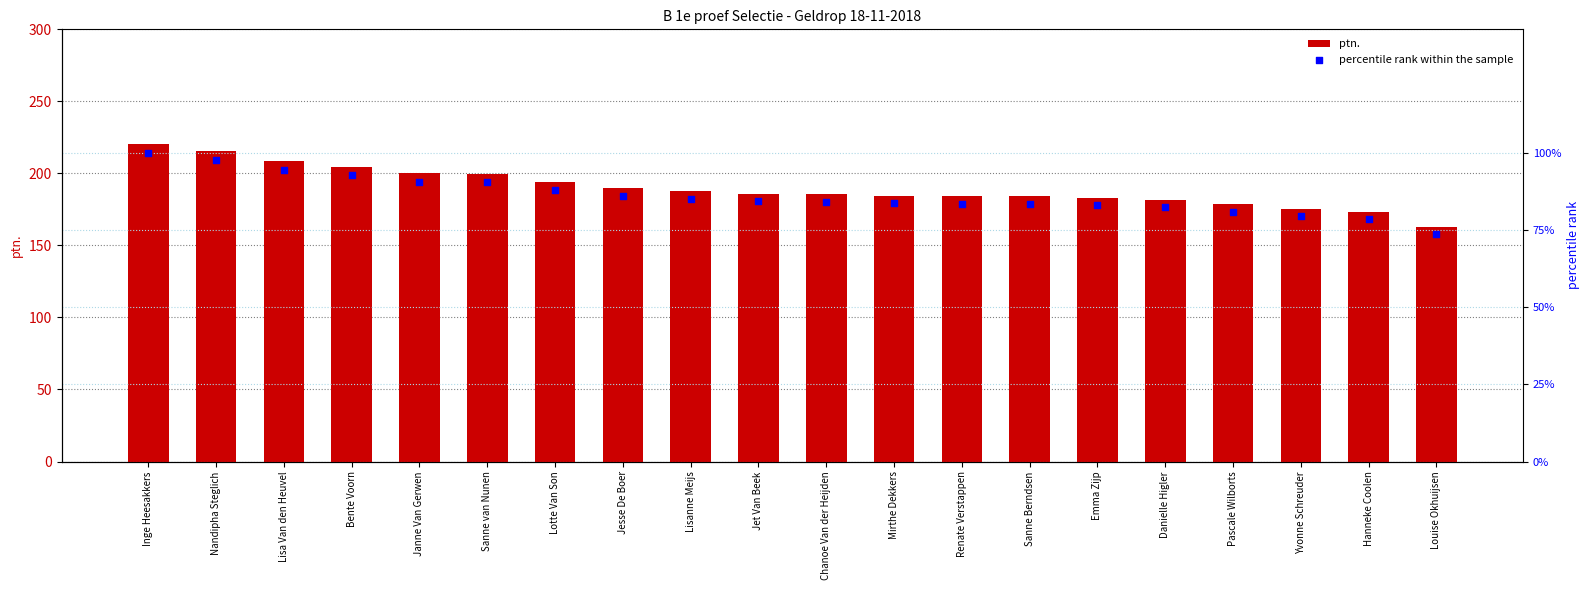

What are all the series names shown in the legend?

ptn., percentile rank within the sample